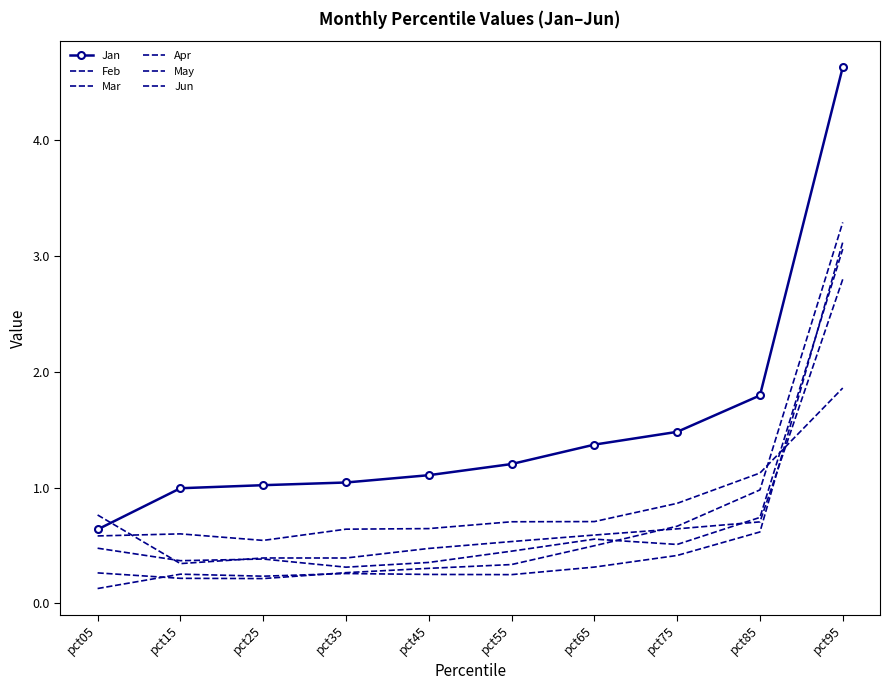

How many lines are shown in the chart?

6